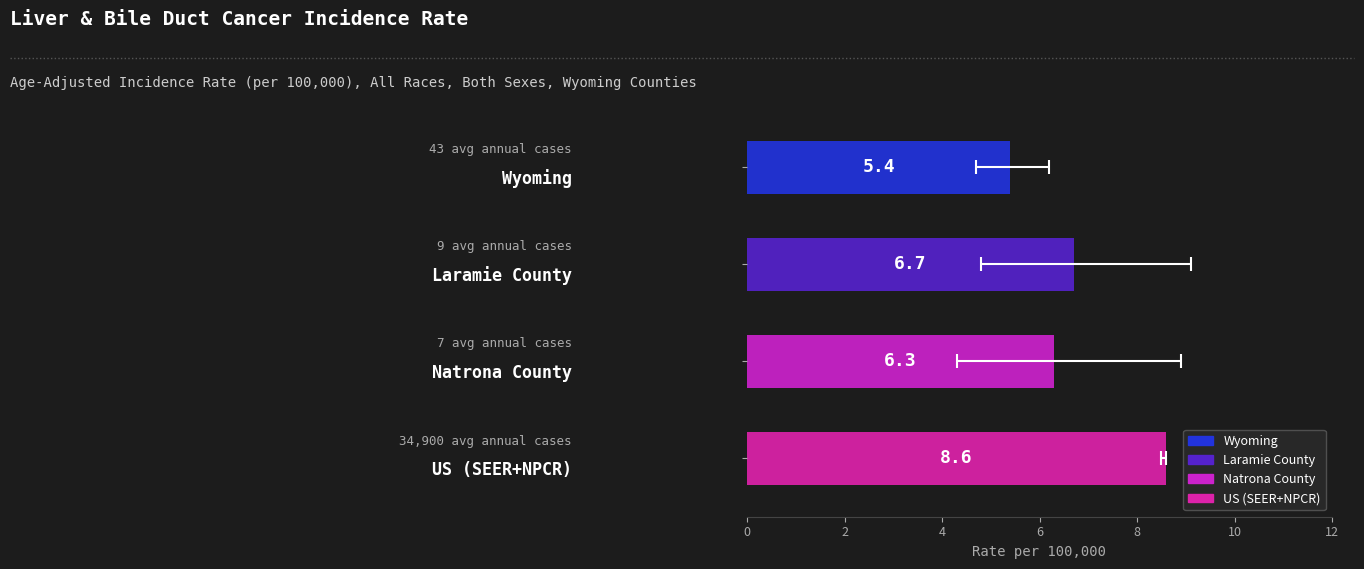

Reading left to right, transcribe all the data shown in this chart.

5.4	6.7	6.3	8.6